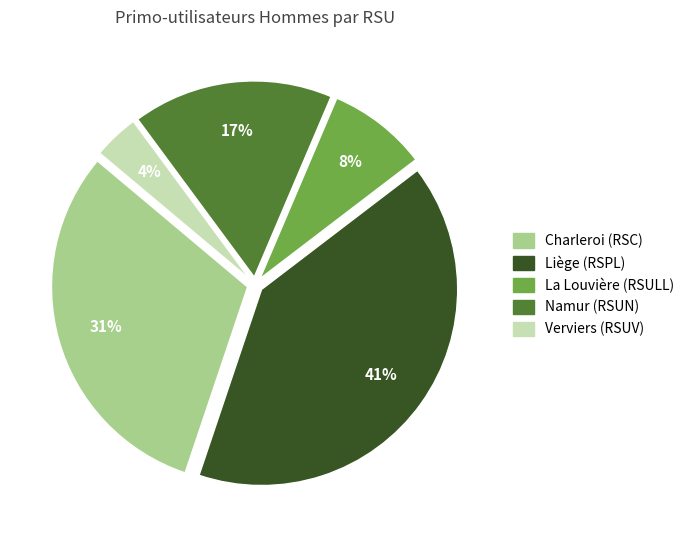

Does Namur (RSUN) represent more than half of the total?

No